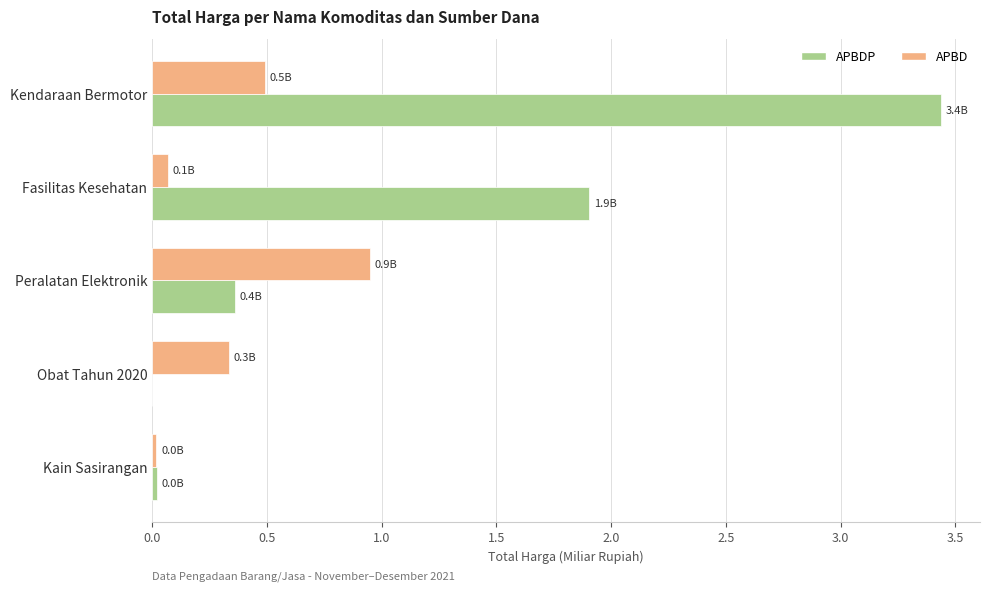

At which label is APBDP closest to 1?

Peralatan Elektronik